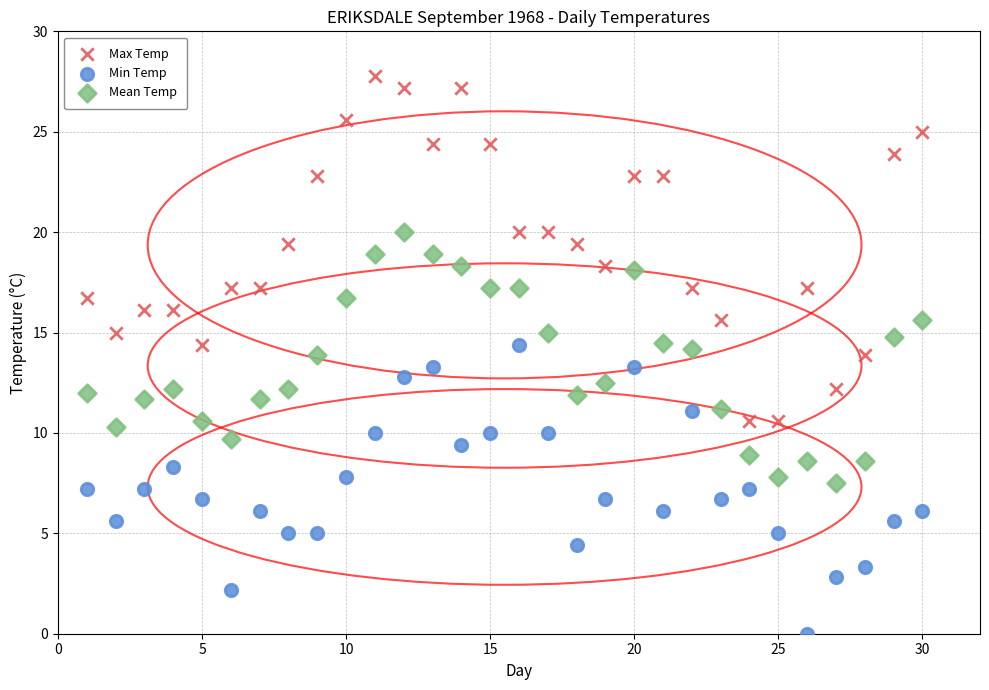

Which series contains the highest Y value?

Max Temp